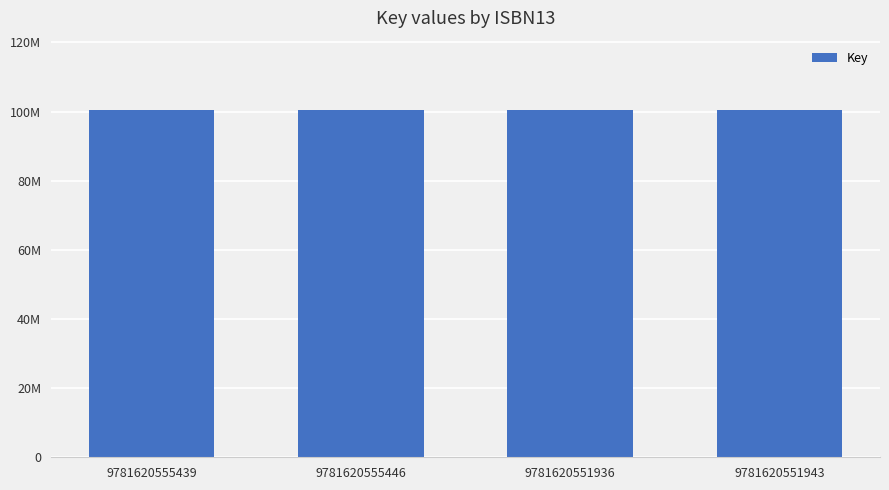

What is the average value?

100422359